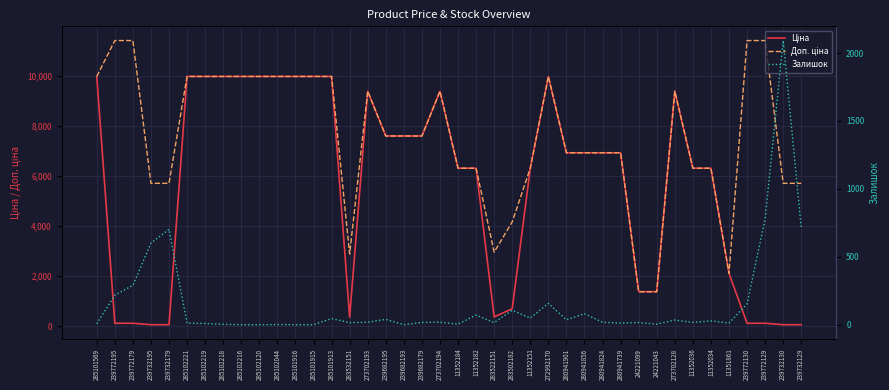

What is the sum of the Доп. ціна values at 283522151 and 272992170?

12930.8